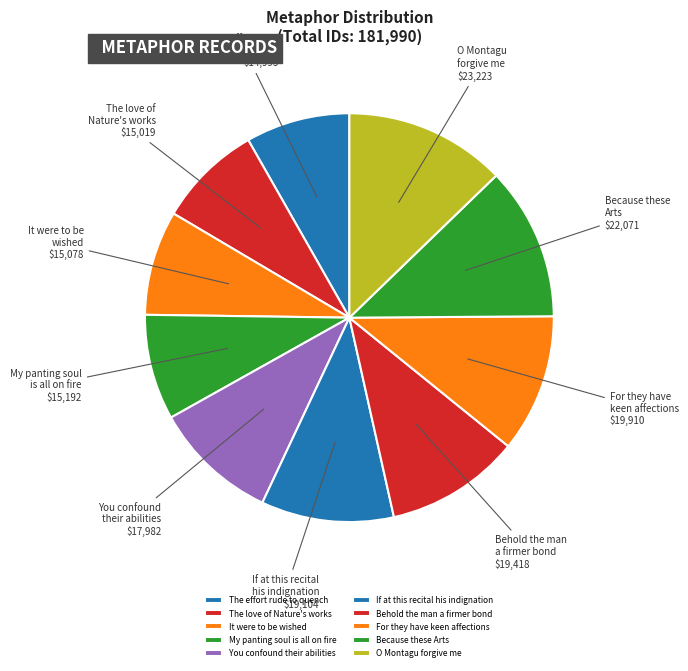

How many segments does this pie chart have?

10